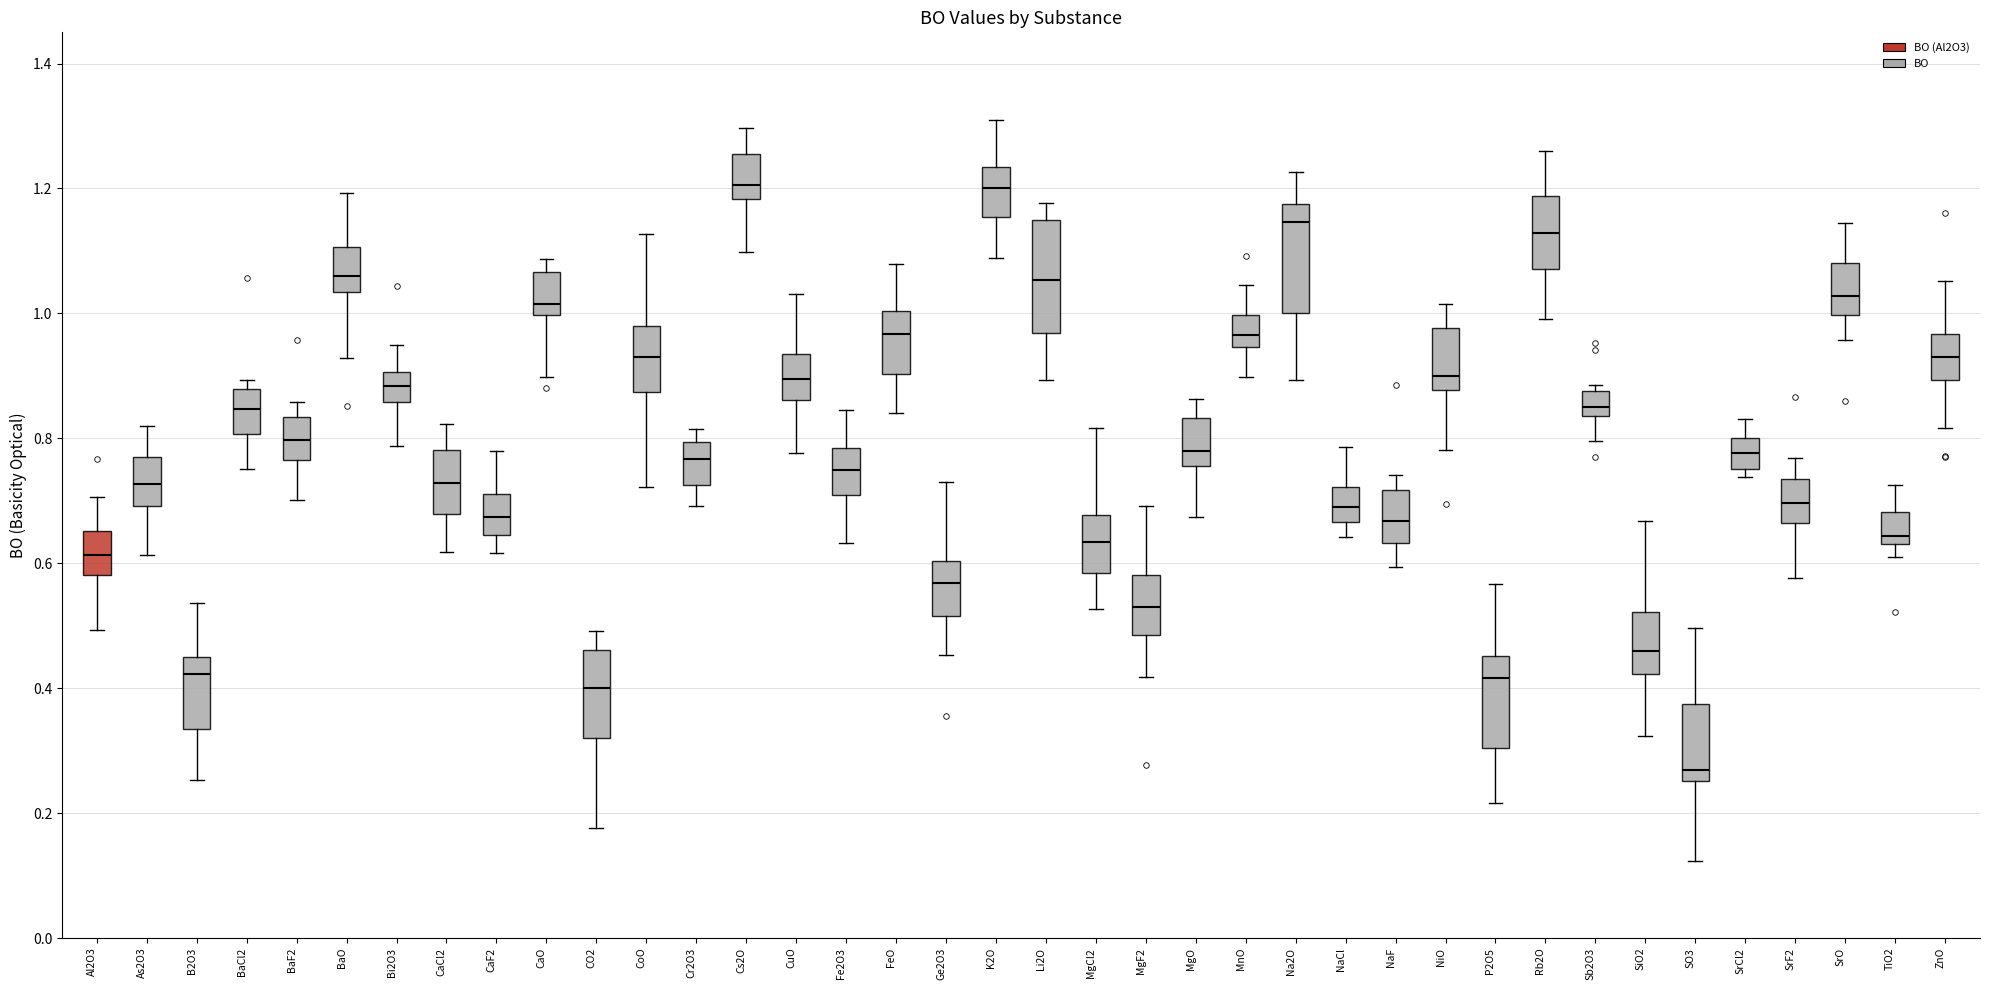

Where is the upper edge of the box for SrF2 on the y-axis? The values are not printed on the chart, so give them approximately, as read against the axis.

0.74